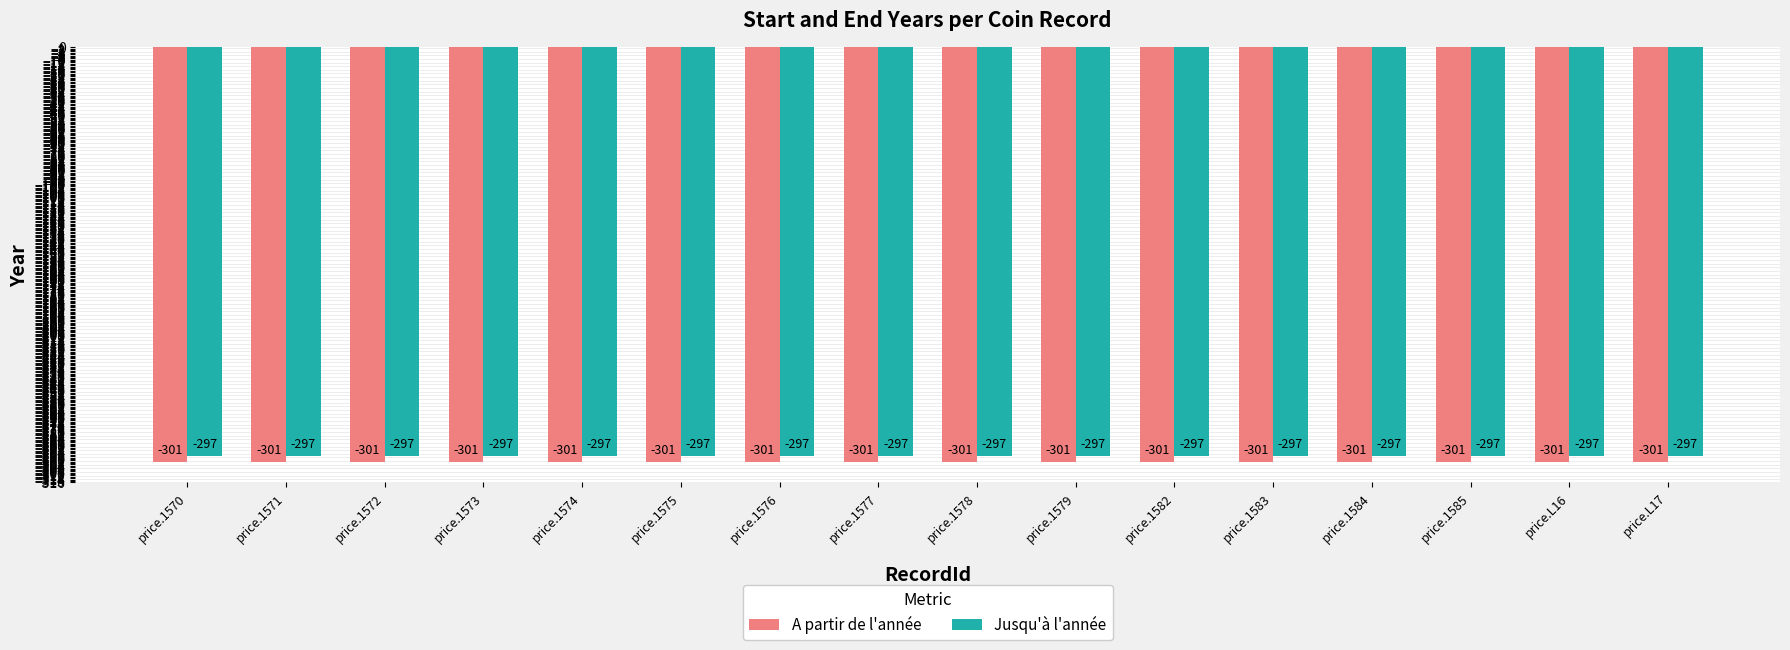

What is the difference between the highest and lowest values at price.1584?

4